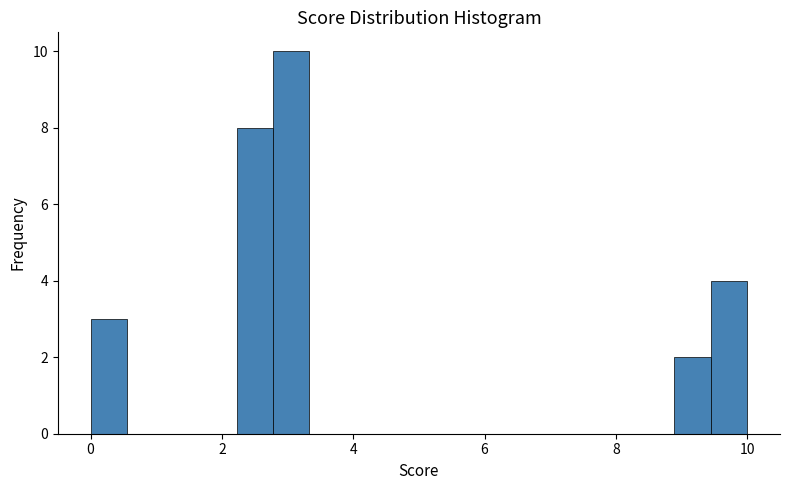

Around what value on the x-axis is the tallest bar? Give the approximate position of its centre, as read against the axis.

3.0